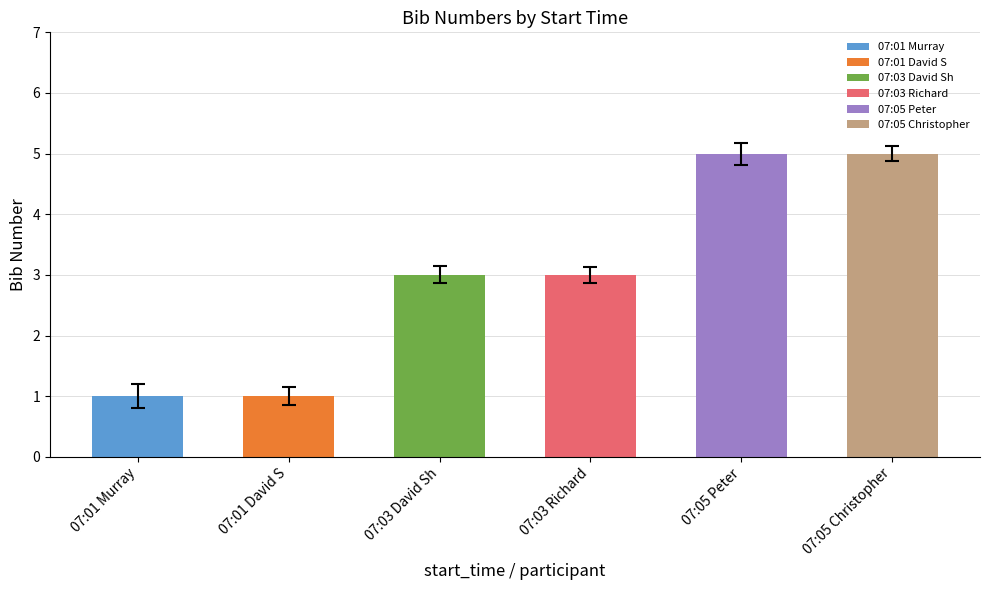

Approximately how many times larger is the value at 07:01 David S compared to 07:03 David Sh?

0.3